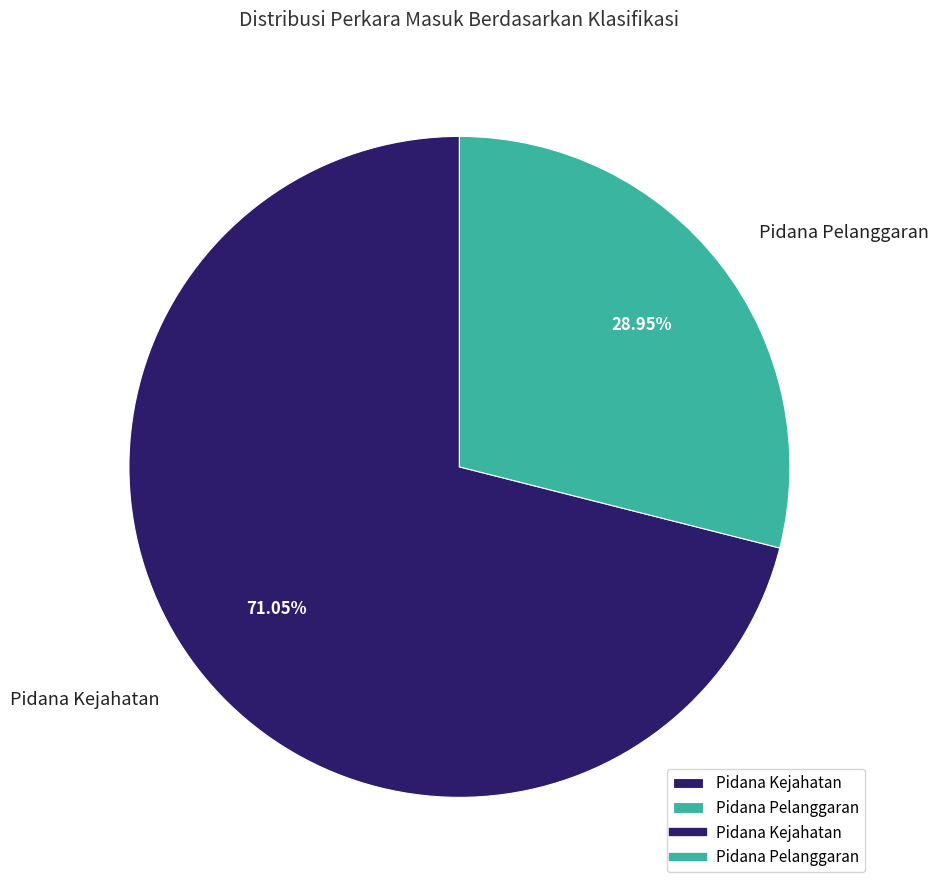

How many segments does this pie chart have?

2